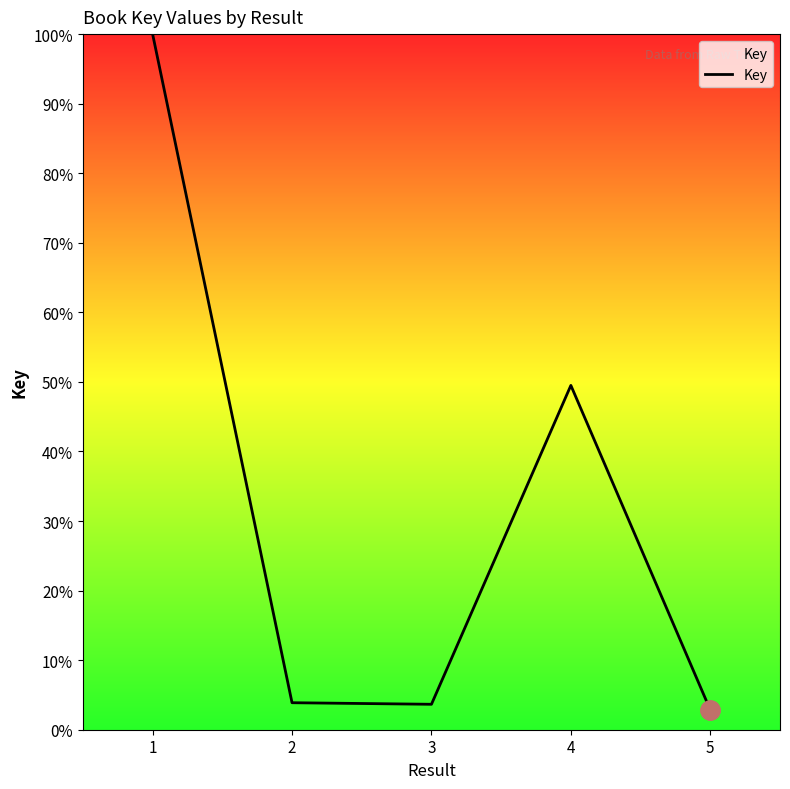

Is it true that the value at 4 is 49.5?

True